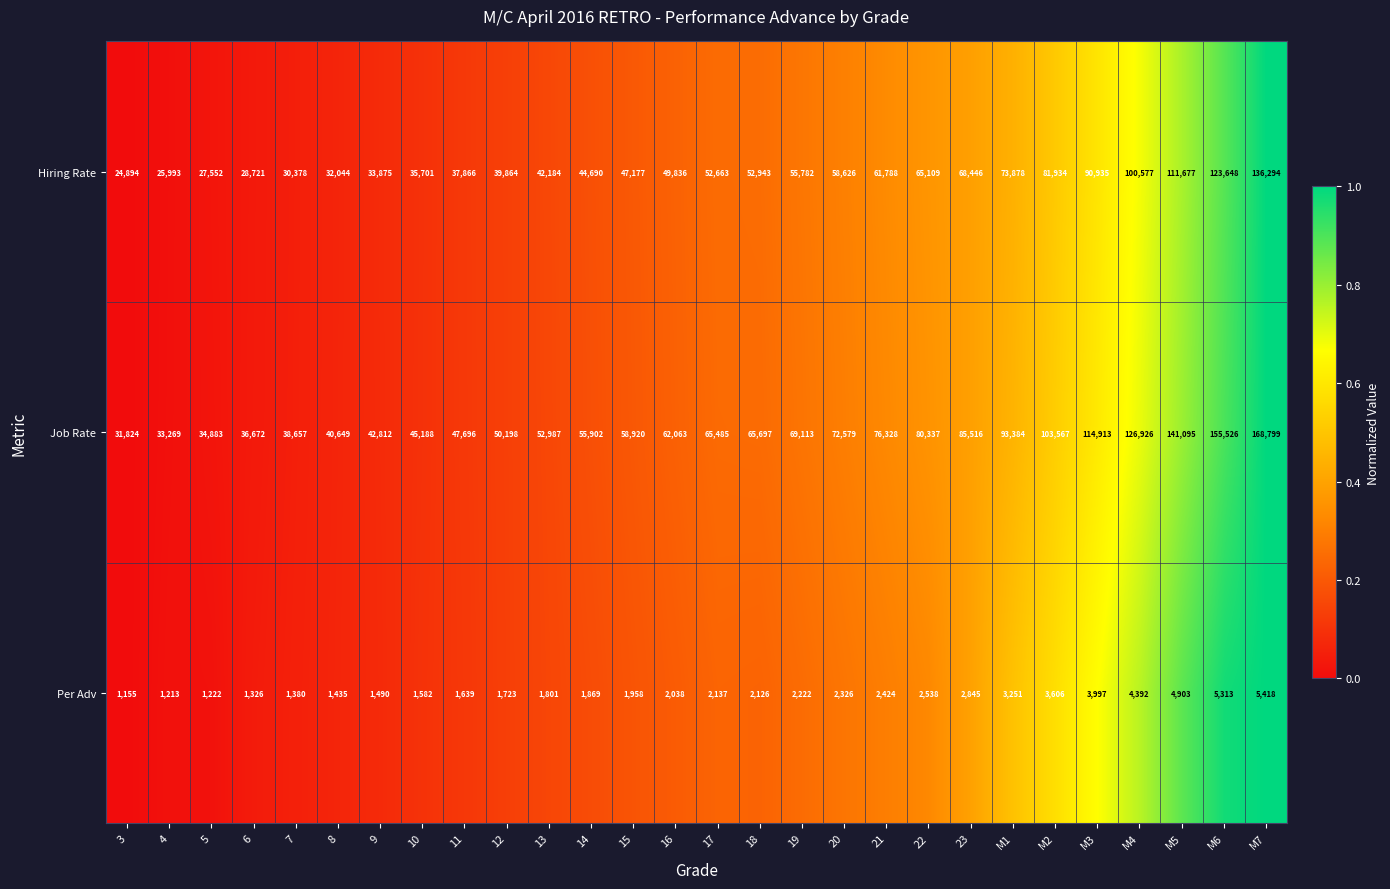

What is the minimum value shown in the chart?

1155